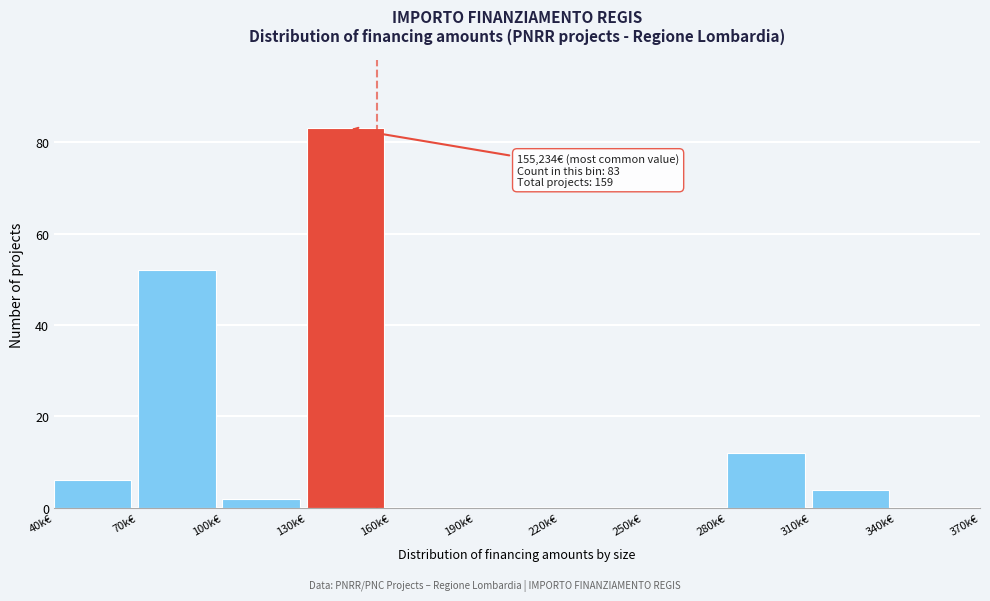

Reading right to left, what are all the values shown in this chart?

340k€=0	310k€=4	280k€=12	250k€=0	220k€=0	190k€=0	160k€=0	130k€=83	100k€=2	70k€=52	40k€=6